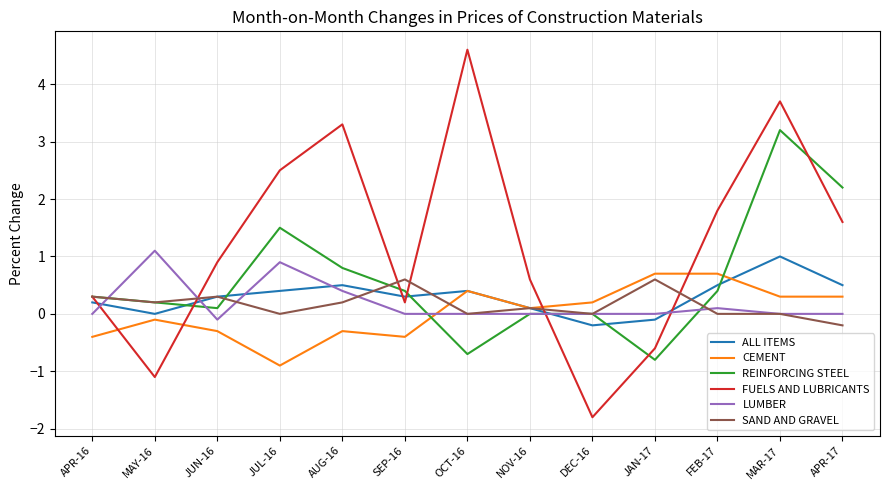

What position from the left is DEC-16?

9